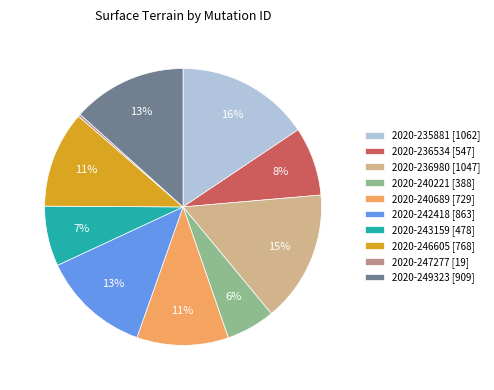

To the nearest percent, what percentage of the pie is 2020-236980?

15%